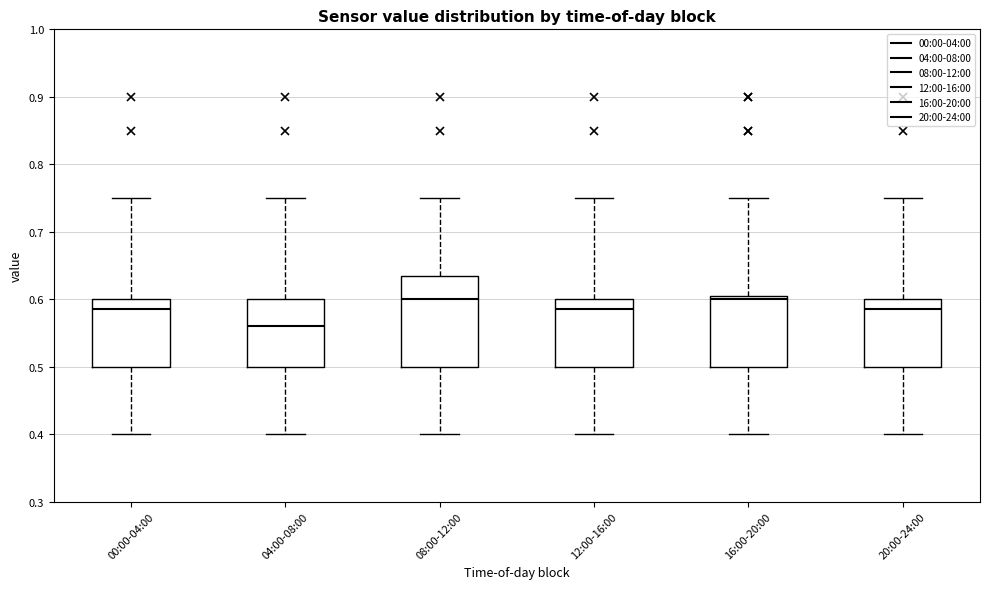

Reading left to right, transcribe this box plot: for each box, give where its median line is, the range the box spans, and where its two whiskers end, as read against the y-axis. The values are not printed on the chart, so give them approximately, as read against the axis.

00:00-04:00: median 0.59, box 0.50 to 0.60, whiskers 0.40 to 0.75
04:00-08:00: median 0.56, box 0.50 to 0.60, whiskers 0.40 to 0.75
08:00-12:00: median 0.60, box 0.50 to 0.64, whiskers 0.40 to 0.75
12:00-16:00: median 0.59, box 0.50 to 0.60, whiskers 0.40 to 0.75
16:00-20:00: median 0.60, box 0.50 to 0.61, whiskers 0.40 to 0.75
20:00-24:00: median 0.59, box 0.50 to 0.60, whiskers 0.40 to 0.75